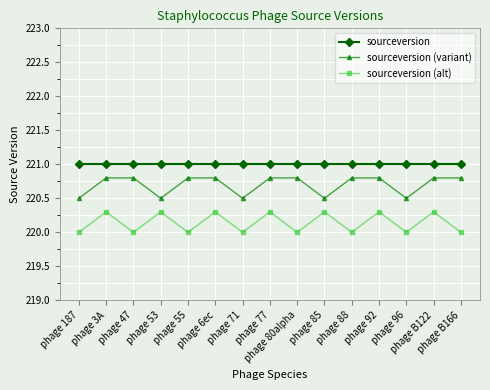

Which series has the largest total across all categories?

sourceversion